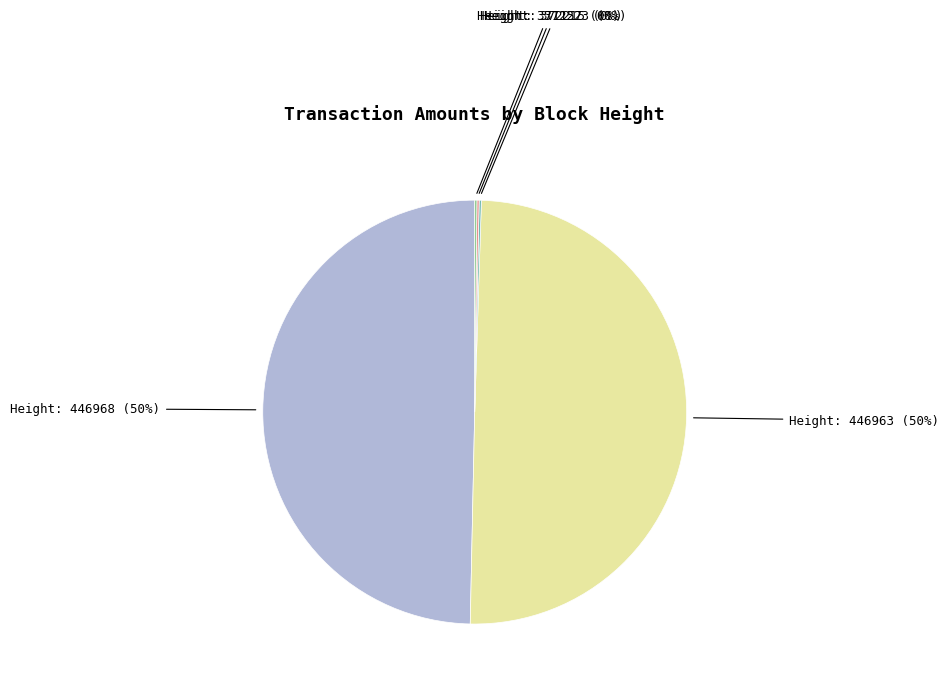

To the nearest percent, what portion does Height: 446963 represent?

50%